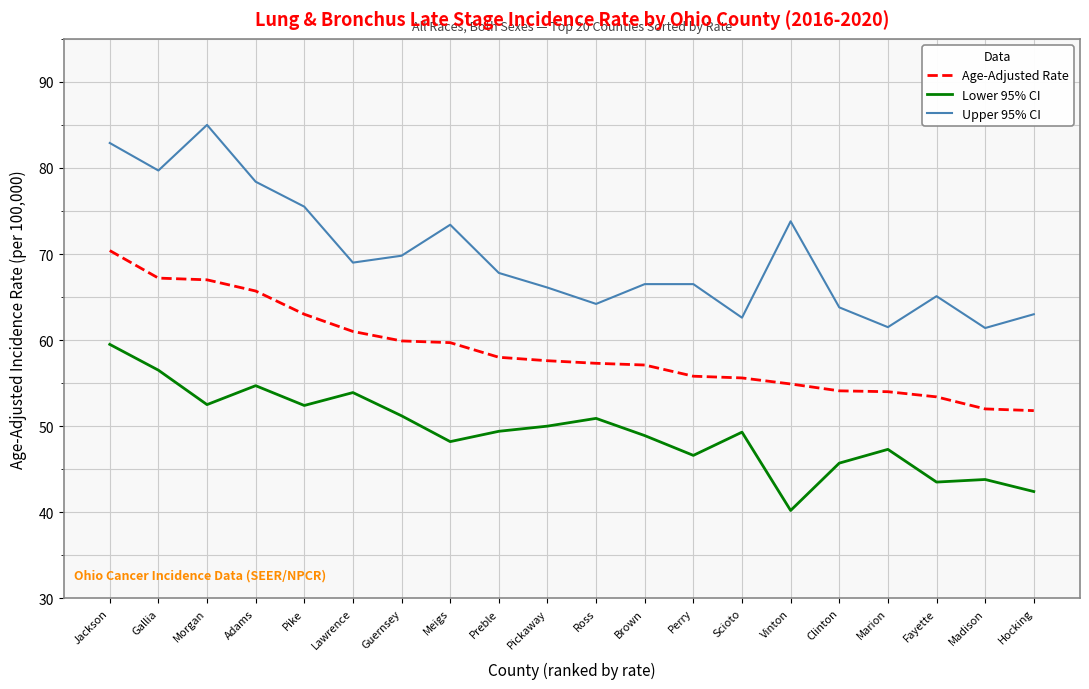

At how many categories does at least one series exceed 45?

20